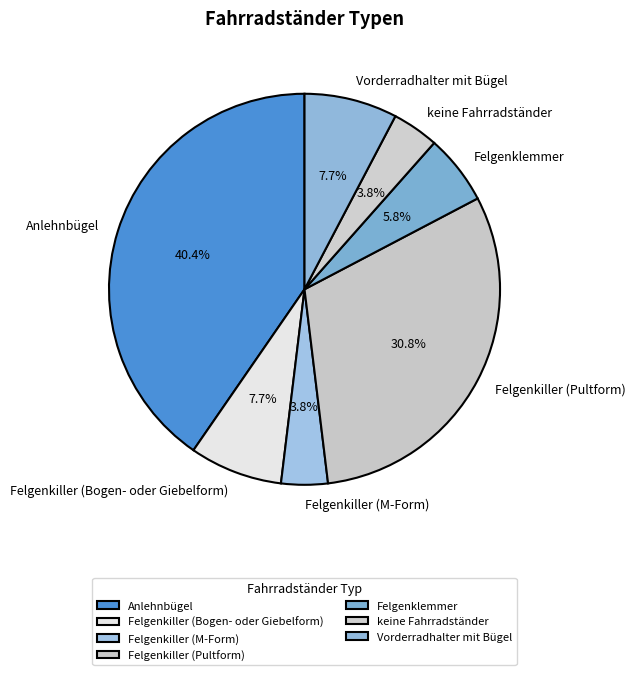

To the nearest percent, what is the average slice percentage?

14%